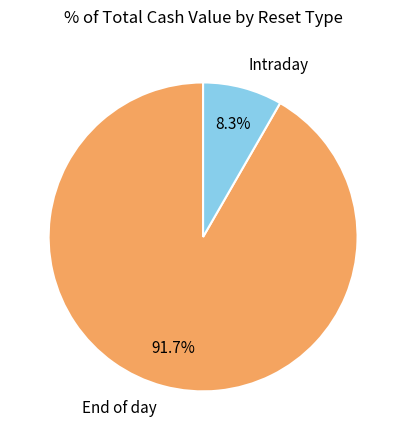

Is there any slice that represents more than half of the pie?

Yes